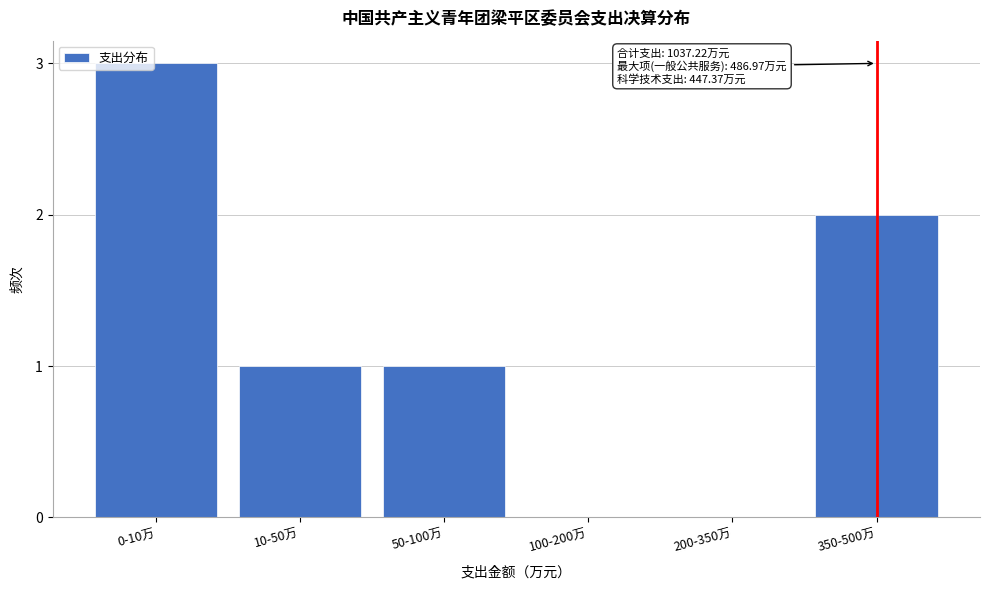

Reading left to right, list all the values displayed in this chart.

0-10万=3	10-50万=1	50-100万=1	100-200万=0	200-350万=0	350-500万=2